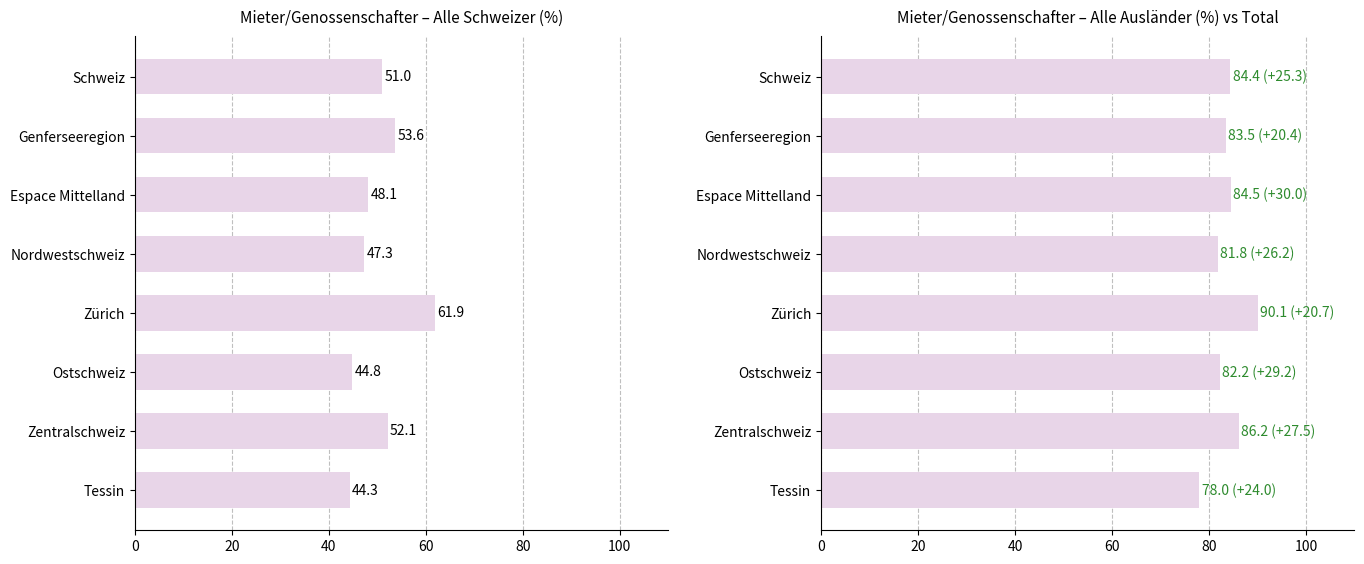

What is the average value of the Alle Ausländer series?

83.8